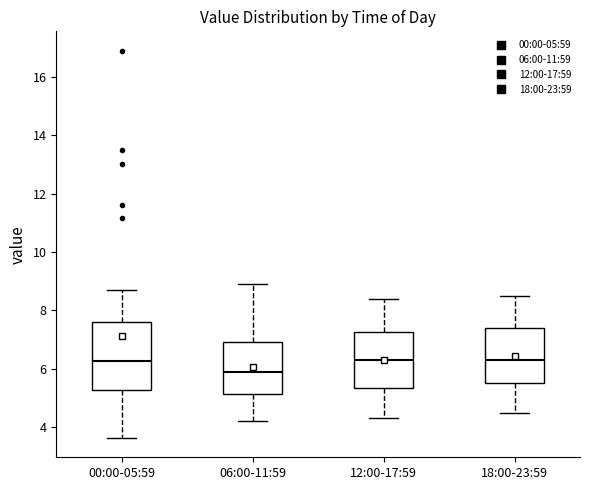

Comparing the boxes themselves (not the whiskers), which one is the tallest?

00:00-05:59